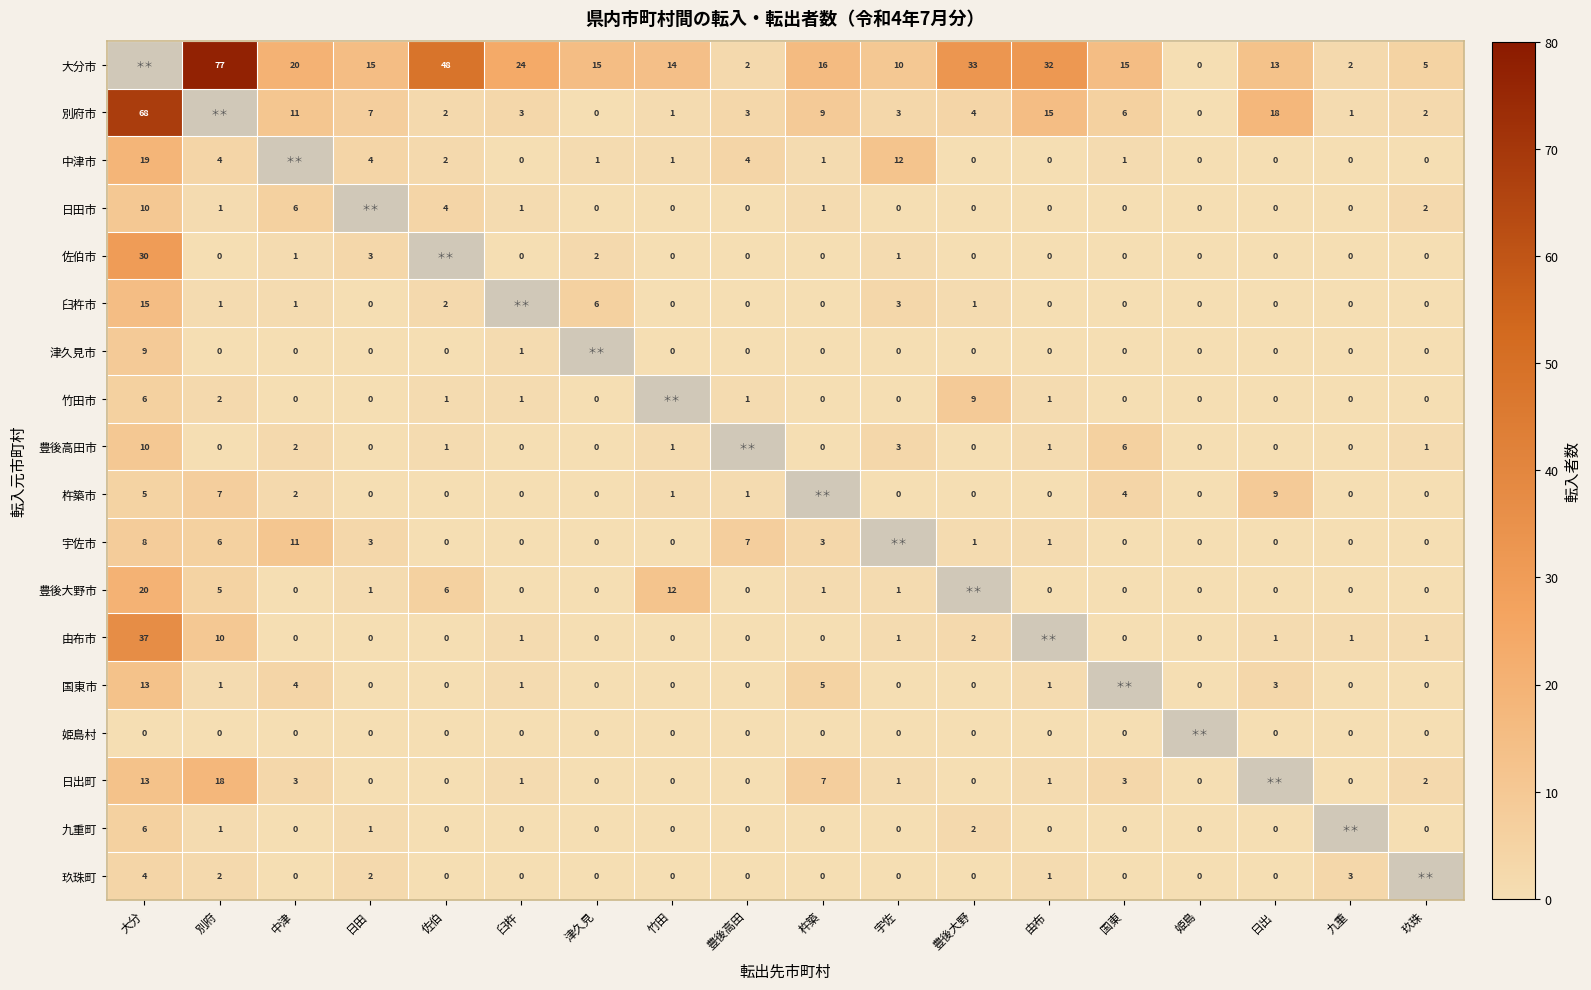

The value of 佐伯市 at 津久見 is 2. True or false?

True